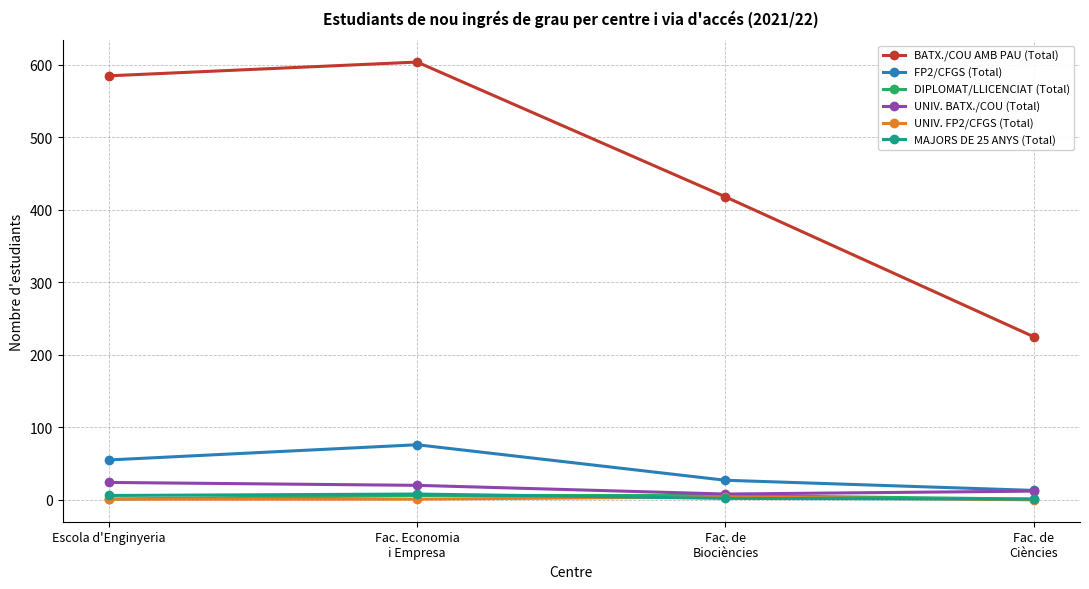

What is the difference between the maximum and minimum values in the MAJORS DE 25 ANYS (Total) series?

7